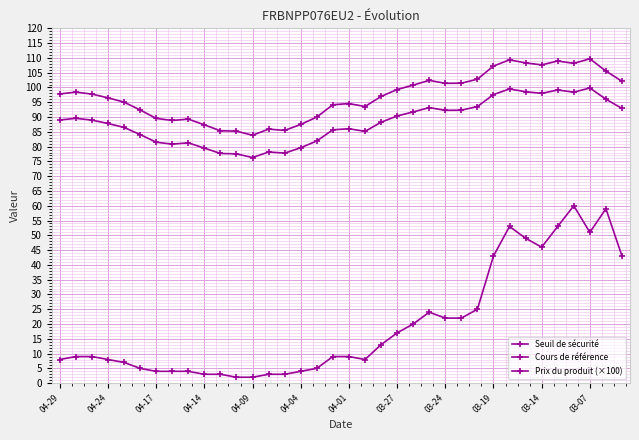

Does the chart have visible grid lines?

Yes